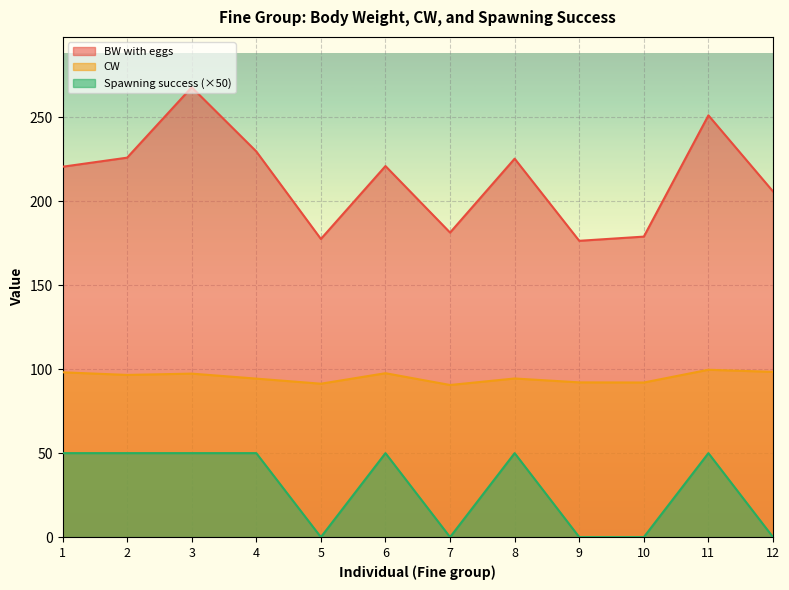

Count the Spawning success values in the range 0 to 50.

12